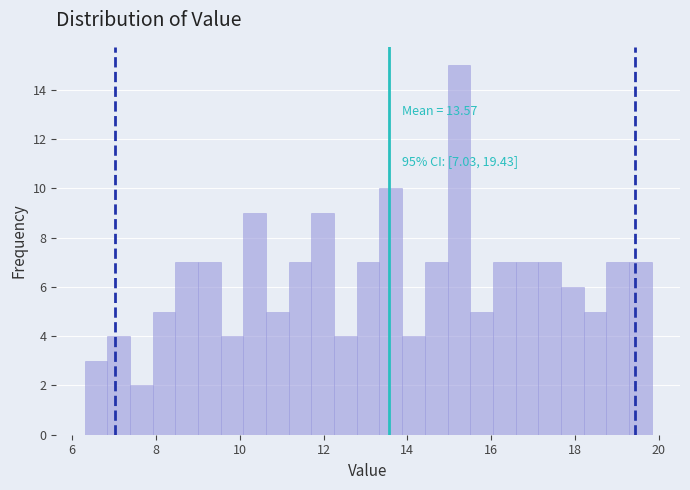

Read against the x-axis, roughly where is the centre of the tallest bar?

15.2